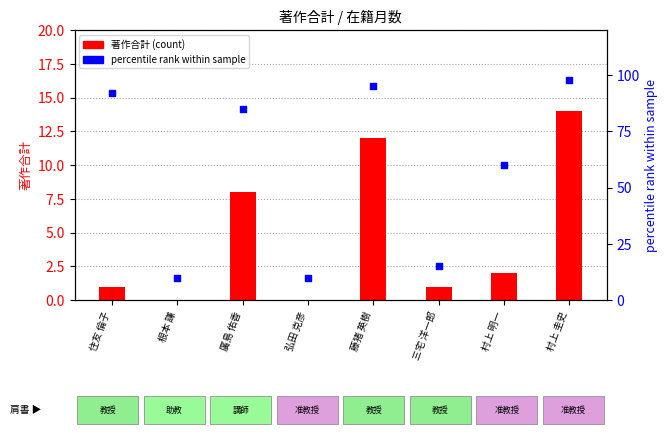

At which category is the sum across all series the highest?

村上 圭史